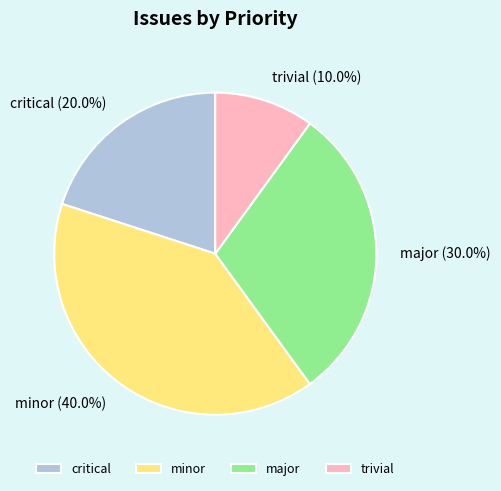

To the nearest percent, what is the combined percentage of major and critical?

50%